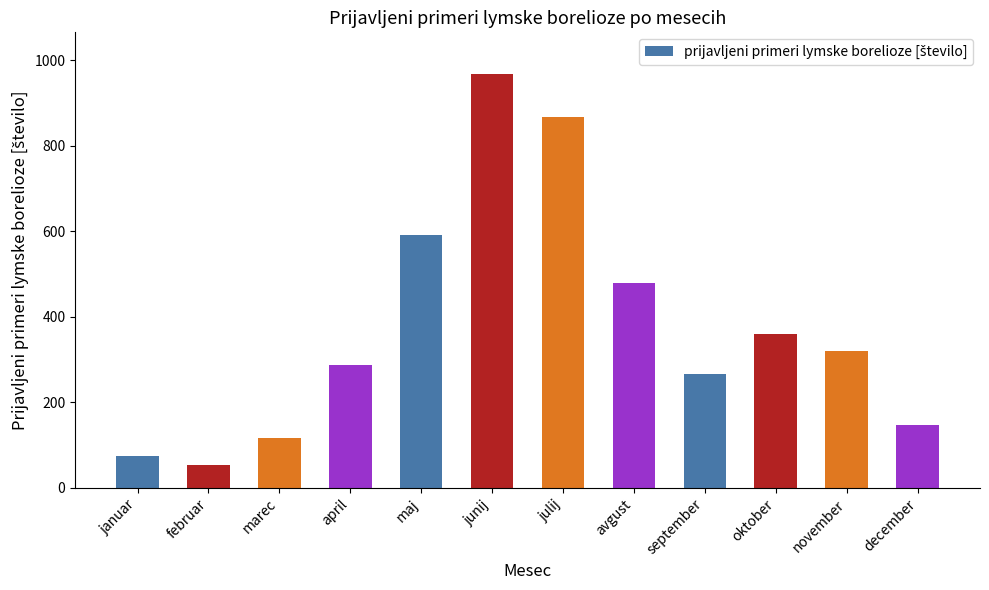

Are the bars grouped side by side (vs. stacked)?

No